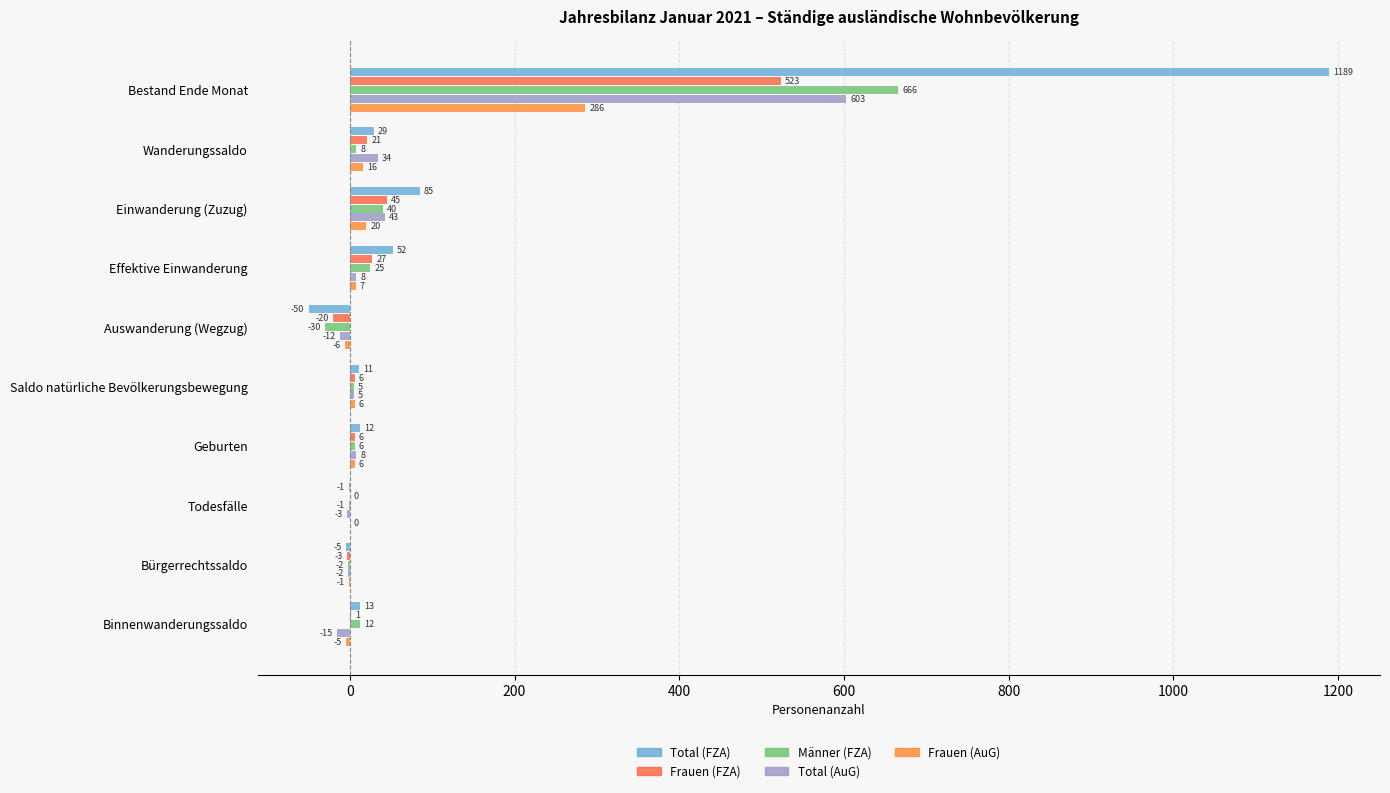

How many values in Total (AuG) are above zero?

6